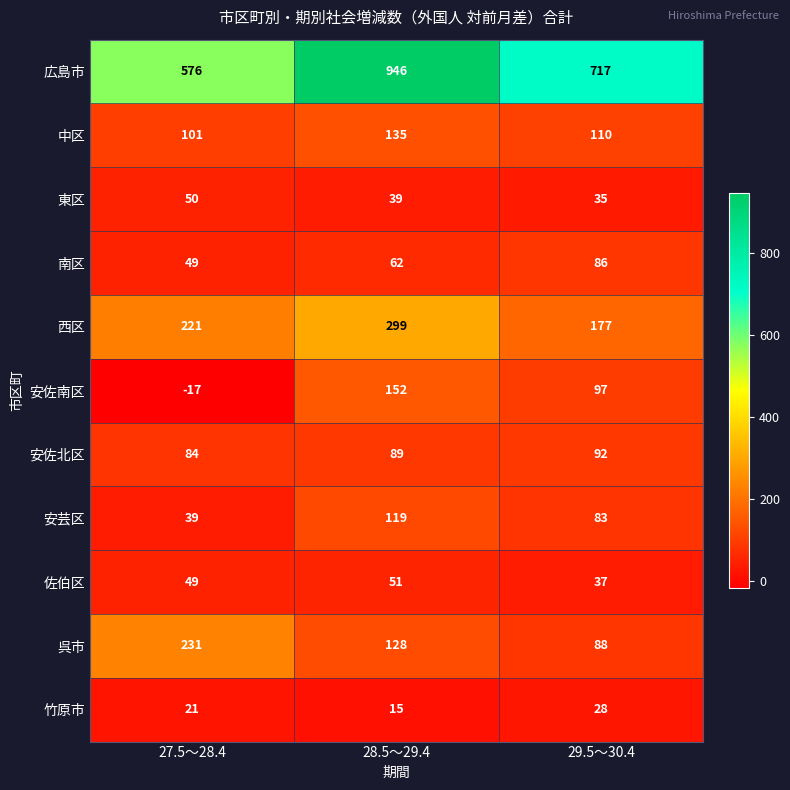

Which series has the largest total across all categories?

広島市